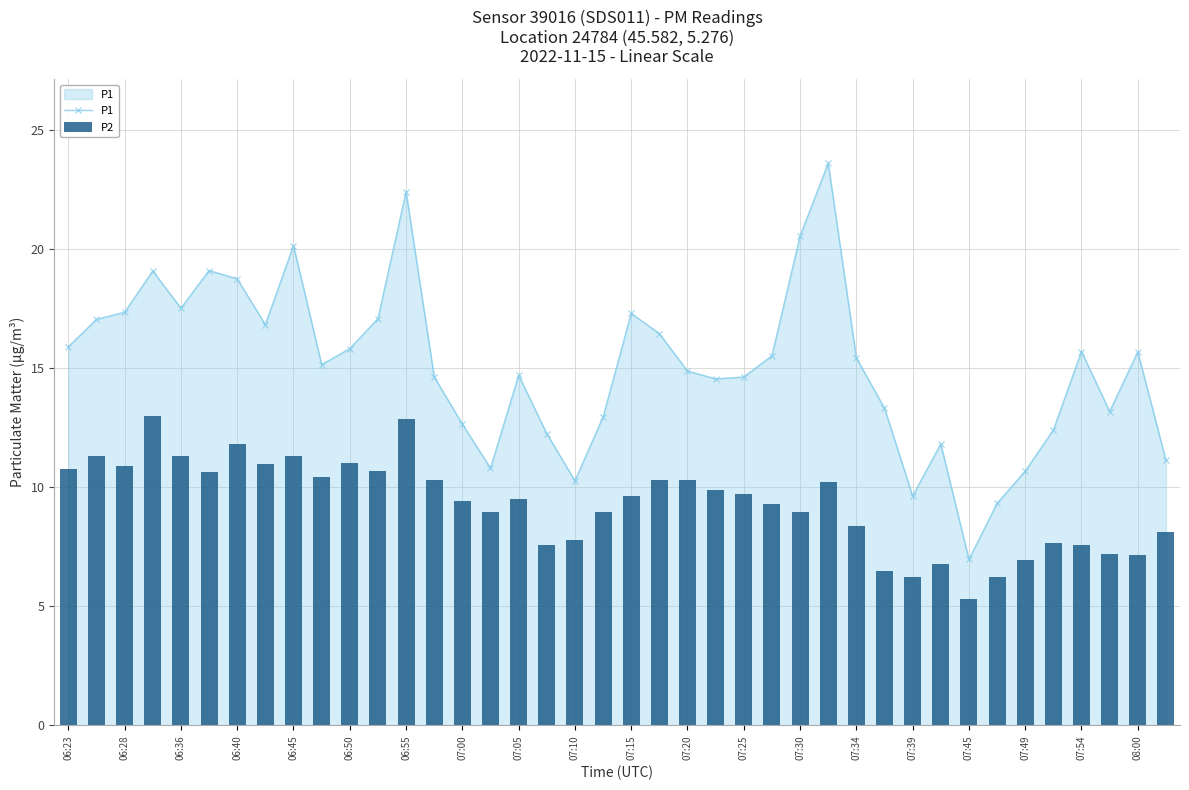

The P2 series shows 6.2 at 33. True or false?

True